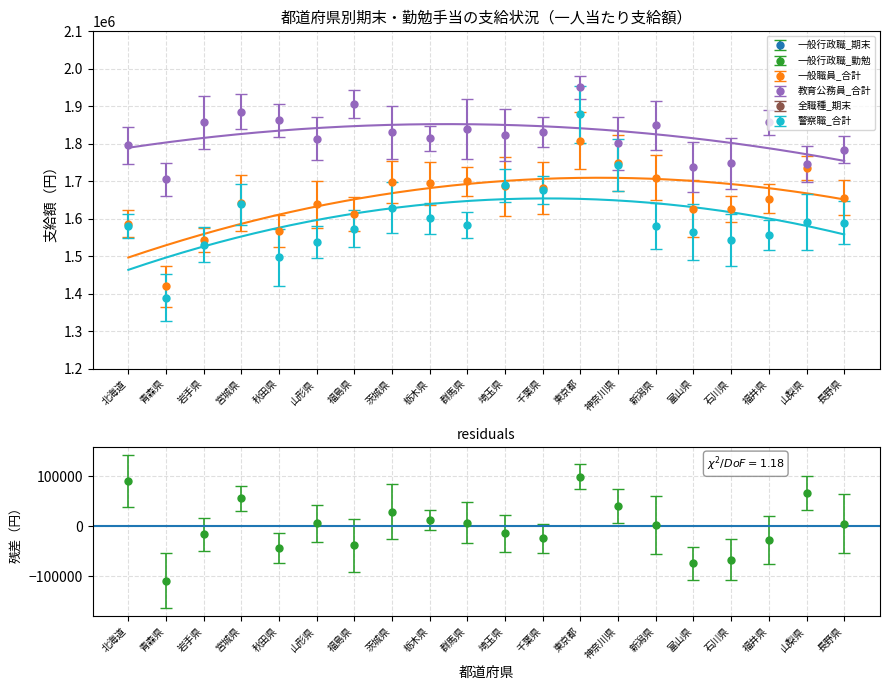

Does the chart have visible grid lines?

Yes